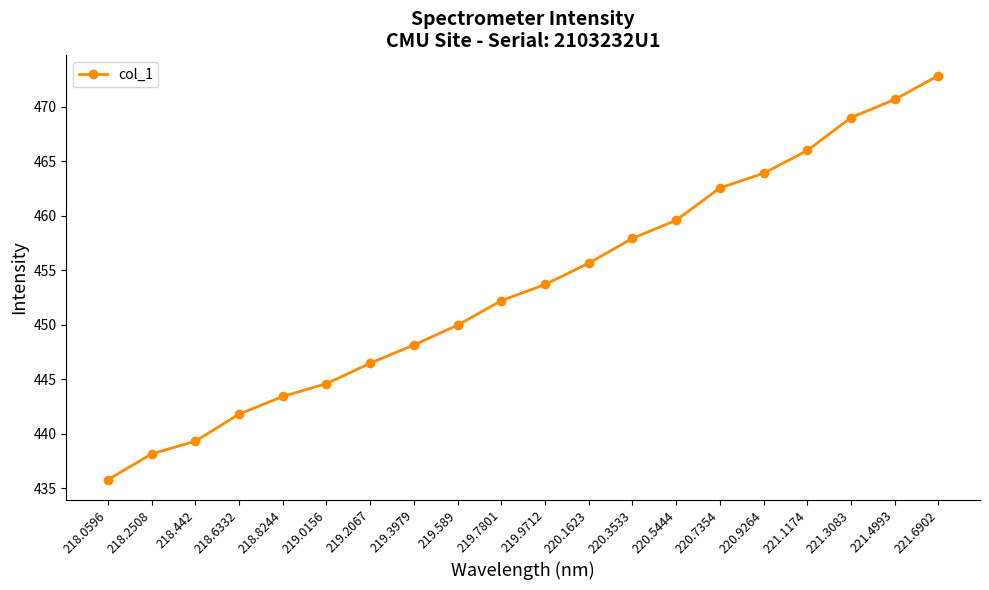

True or false: there are more than 2 points higher than both neighbors.

False